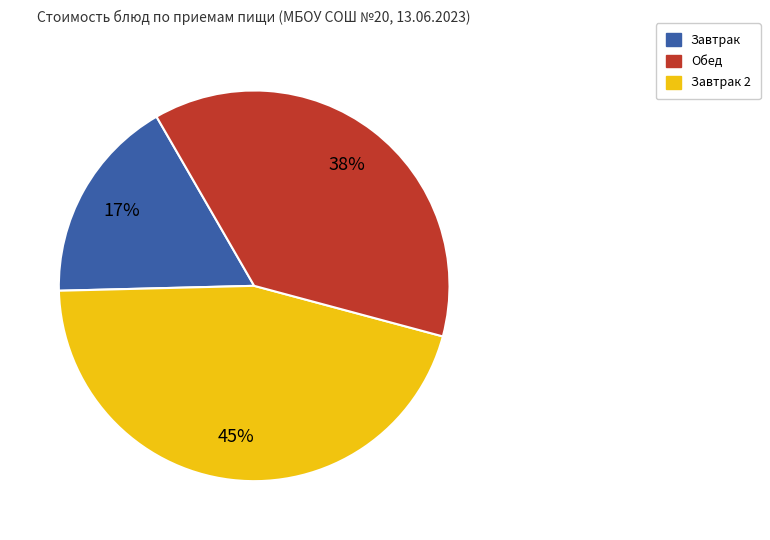

To the nearest percent, what is the average slice percentage?

33%